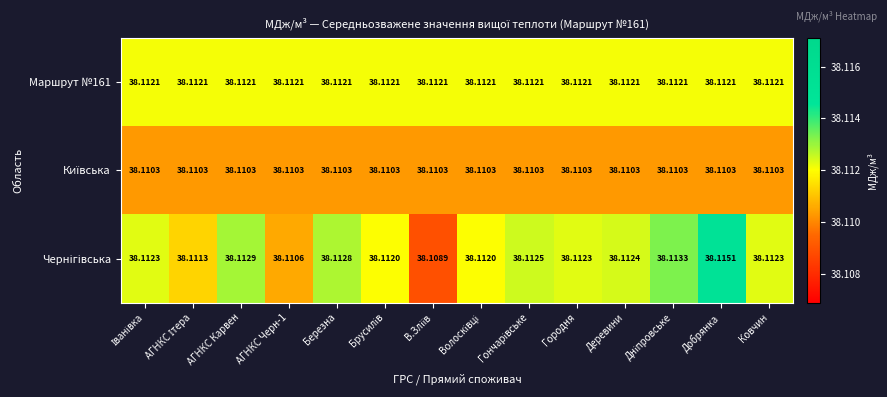

At which category is the sum across all series the highest?

Добрянка